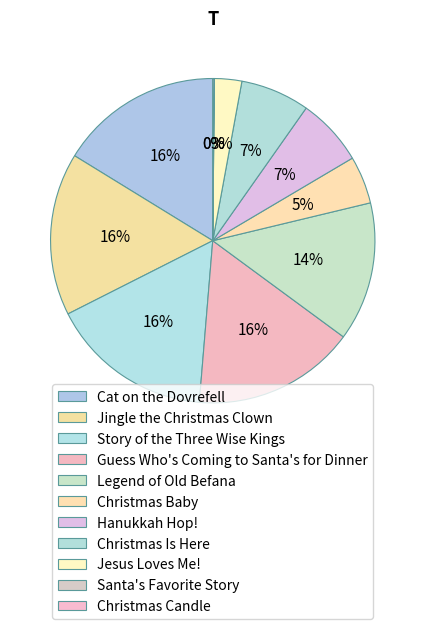

What percentage is the Hanukkah Hop! slice, to the nearest percent?

7%